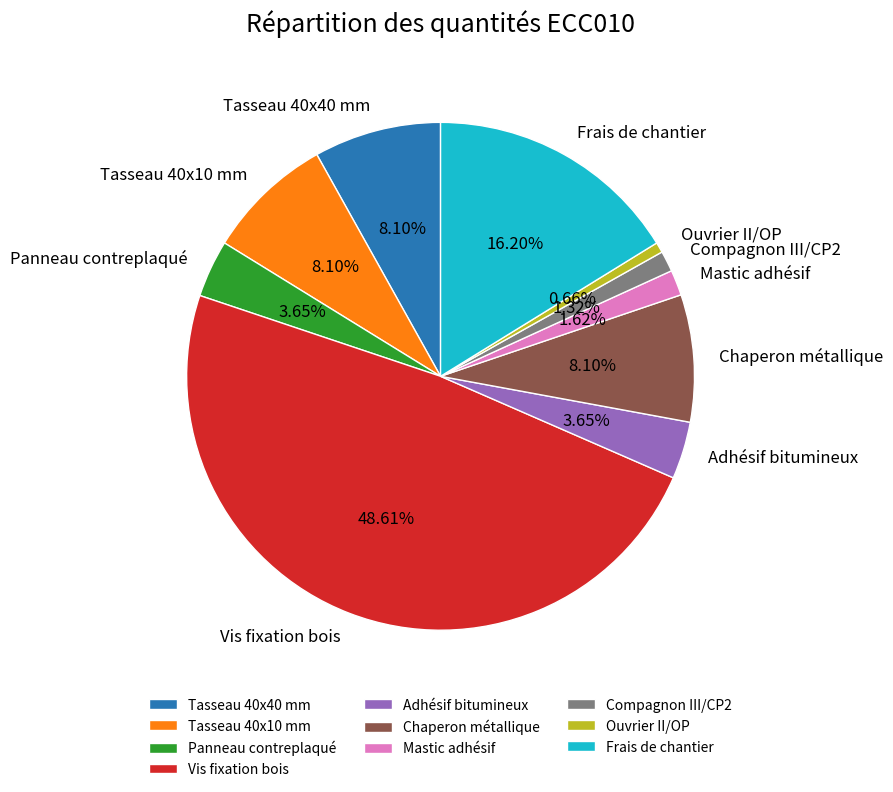

True or false: Vis fixation bois accounts for 49% of the total.

True